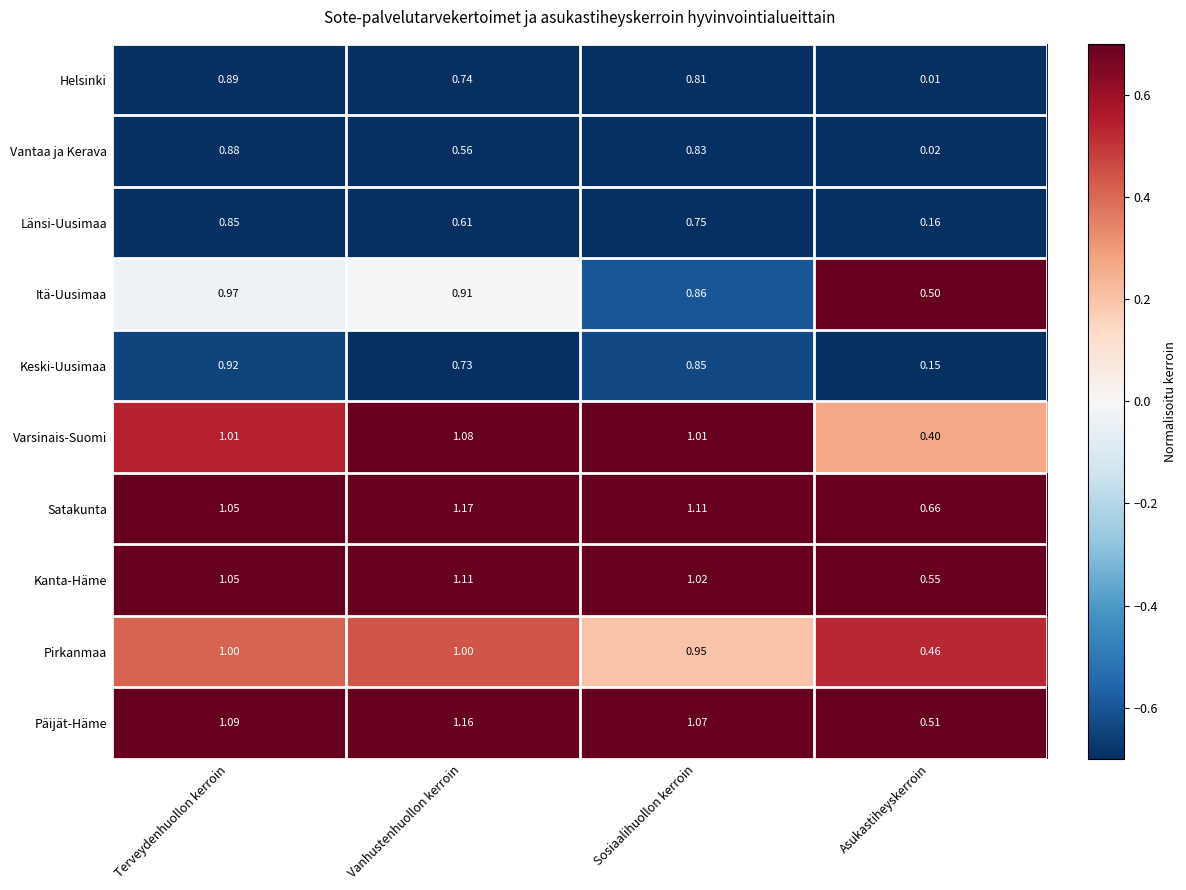

At Sosiaalihuollon kerroin, list the series in order from largest to smallest.

Satakunta, Päijät-Häme, Kanta-Häme, Varsinais-Suomi, Pirkanmaa, Itä-Uusimaa, Keski-Uusimaa, Vantaa ja Kerava, Helsinki, Länsi-Uusimaa